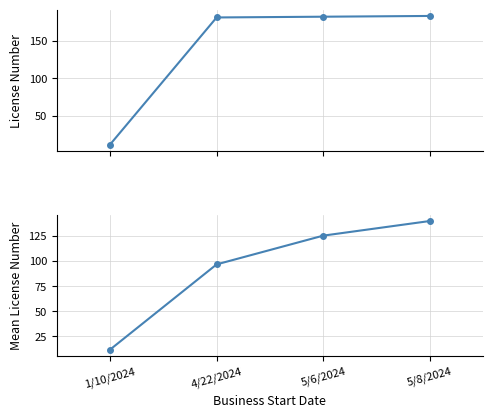

What value does the License Number series have at 5/6/2024?

182.0